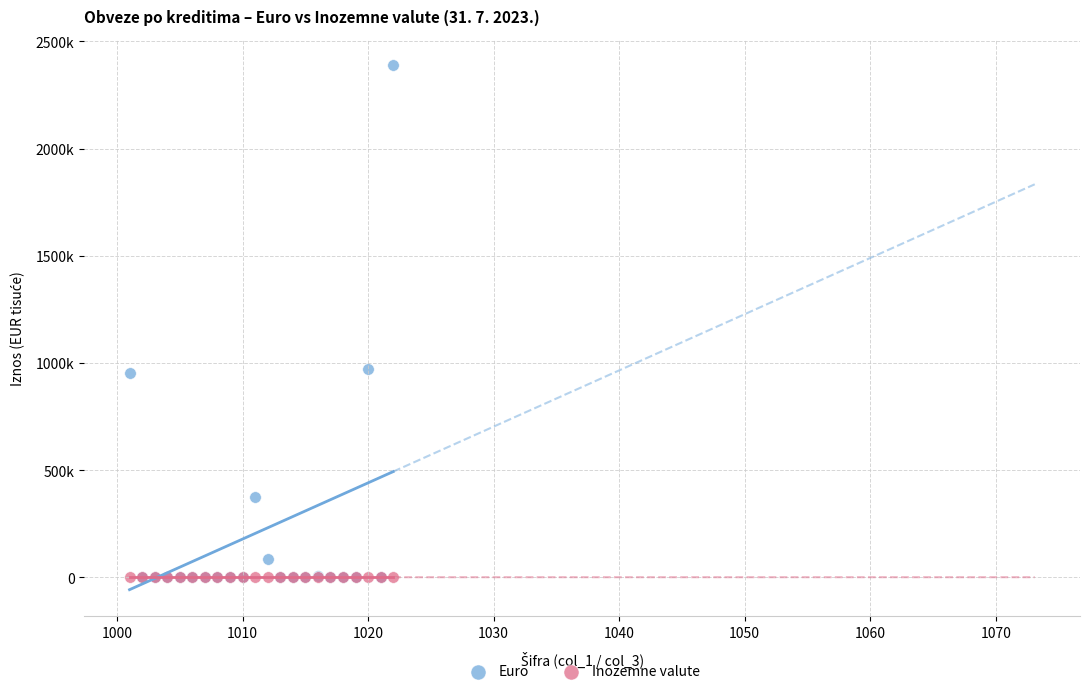

Which series reaches the maximum Y coordinate?

Euro